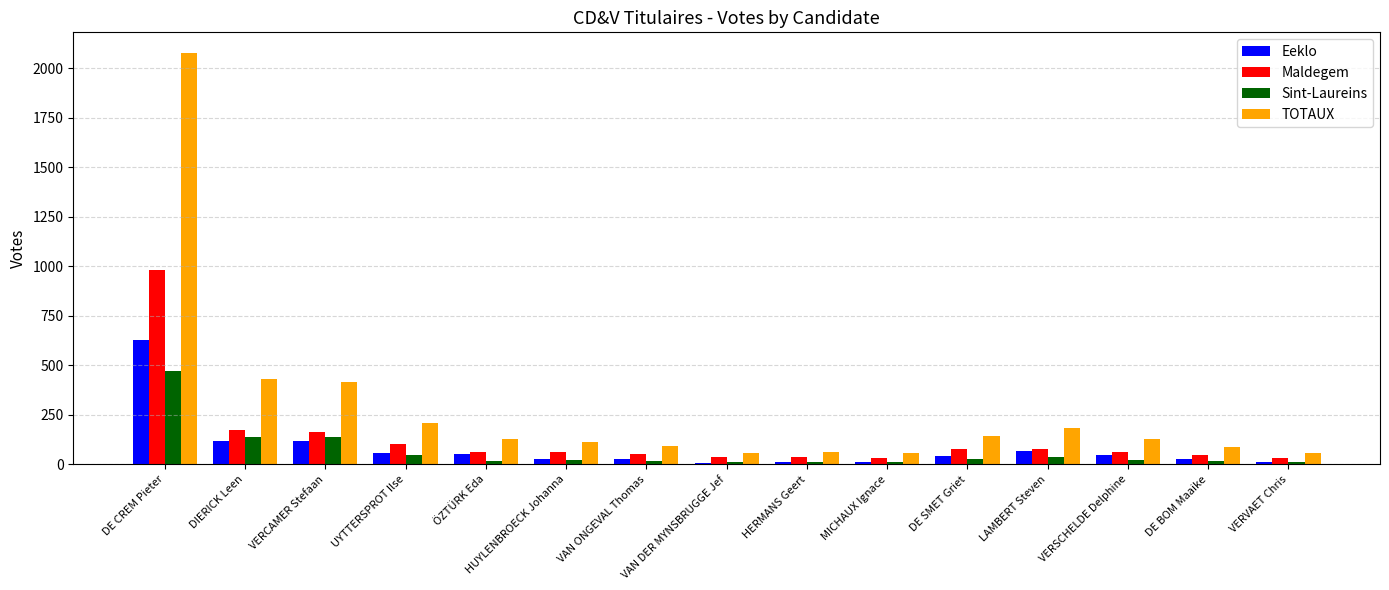

What is the value of the Eeklo bar at the 4th from the left?

58